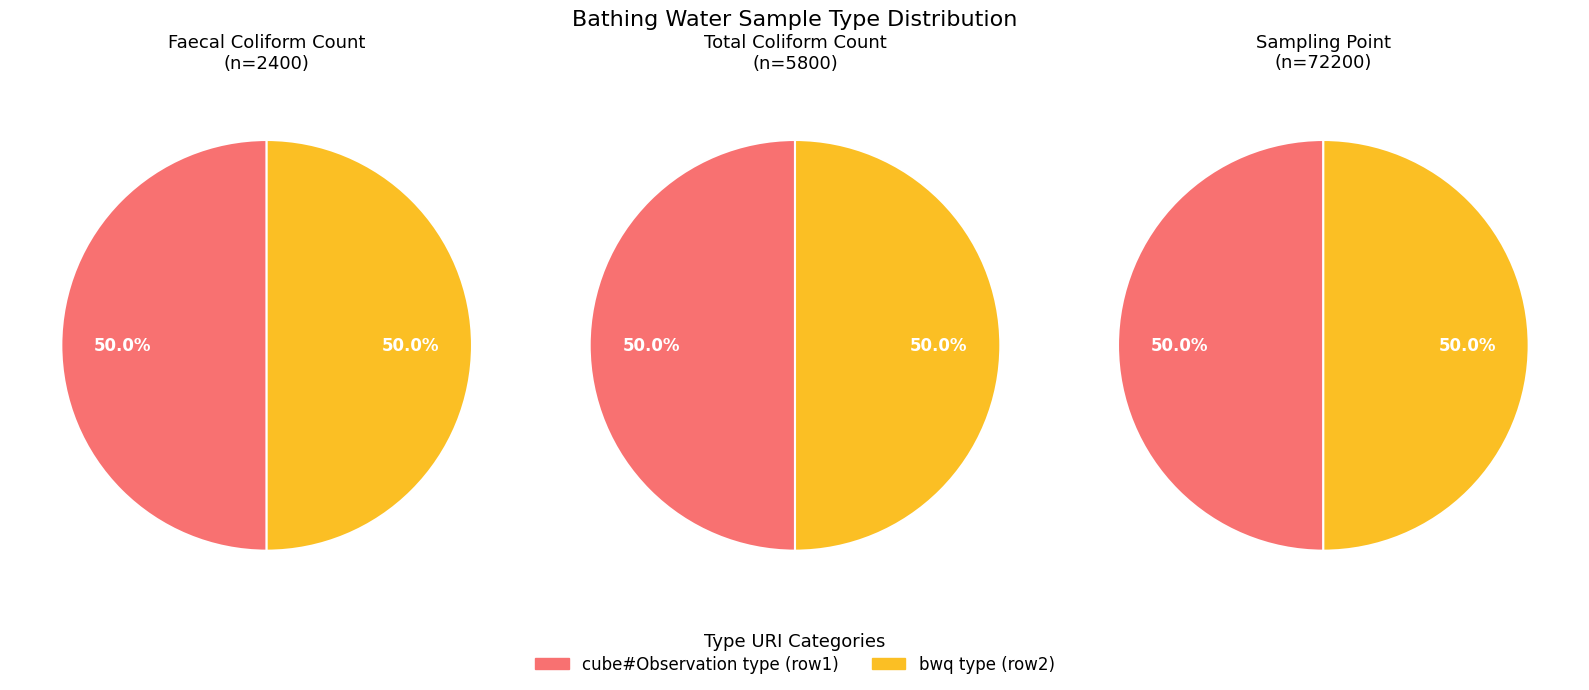

To the nearest percent, what percentage of the pie is faecal_coliform?

50%